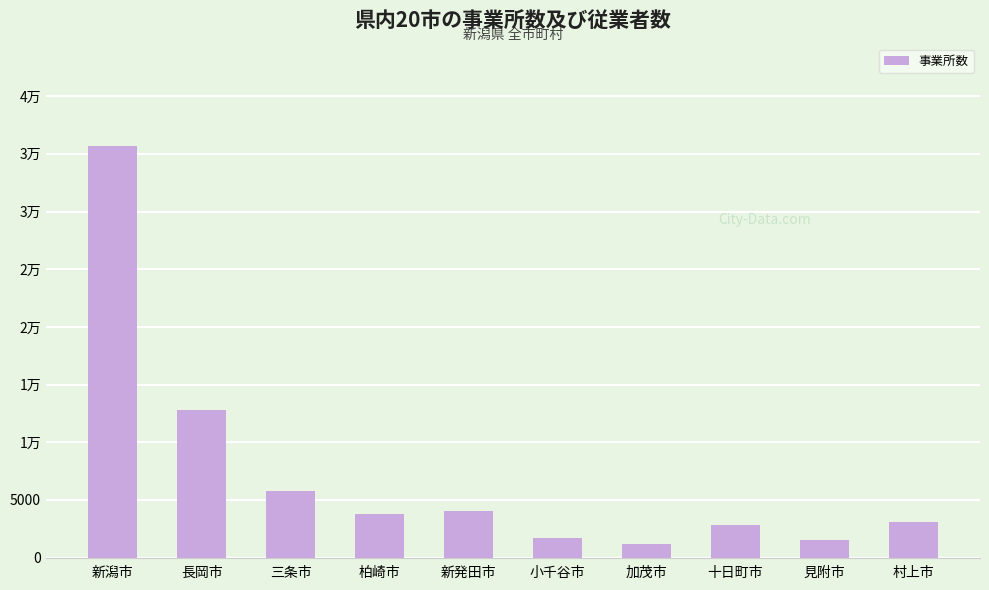

Reading right to left, transcribe all the data shown in this chart.

3083	1568	2835	1221	1692	4070	3745	5764	12794	35640